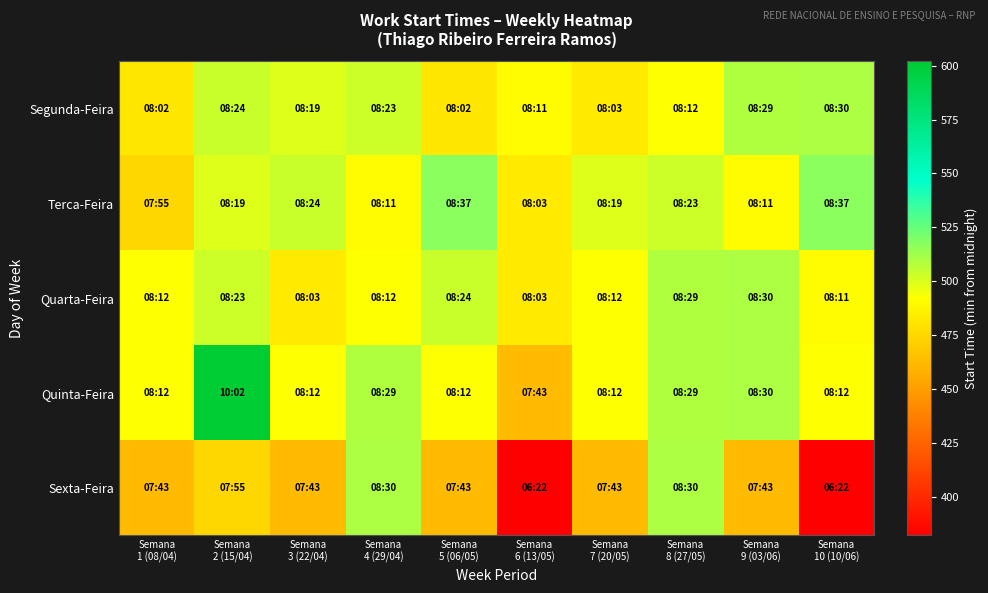

Reading left to right, extract all data points from this chart.

Segunda-Feira: Semana
1 (08/04)=482	Semana
2 (15/04)=504	Semana
3 (22/04)=499	Semana
4 (29/04)=503	Semana
5 (06/05)=482	Semana
6 (13/05)=491	Semana
7 (20/05)=483	Semana
8 (27/05)=492	Semana
9 (03/06)=509	Semana
10 (10/06)=510
Terca-Feira: Semana
1 (08/04)=475	Semana
2 (15/04)=499	Semana
3 (22/04)=504	Semana
4 (29/04)=491	Semana
5 (06/05)=517	Semana
6 (13/05)=483	Semana
7 (20/05)=499	Semana
8 (27/05)=503	Semana
9 (03/06)=491	Semana
10 (10/06)=517
Quarta-Feira: Semana
1 (08/04)=492	Semana
2 (15/04)=503	Semana
3 (22/04)=483	Semana
4 (29/04)=492	Semana
5 (06/05)=504	Semana
6 (13/05)=483	Semana
7 (20/05)=492	Semana
8 (27/05)=509	Semana
9 (03/06)=510	Semana
10 (10/06)=491
Quinta-Feira: Semana
1 (08/04)=492	Semana
2 (15/04)=602	Semana
3 (22/04)=492	Semana
4 (29/04)=509	Semana
5 (06/05)=492	Semana
6 (13/05)=463	Semana
7 (20/05)=492	Semana
8 (27/05)=509	Semana
9 (03/06)=510	Semana
10 (10/06)=492
Sexta-Feira: Semana
1 (08/04)=463	Semana
2 (15/04)=475	Semana
3 (22/04)=463	Semana
4 (29/04)=510	Semana
5 (06/05)=463	Semana
6 (13/05)=382	Semana
7 (20/05)=463	Semana
8 (27/05)=510	Semana
9 (03/06)=463	Semana
10 (10/06)=382